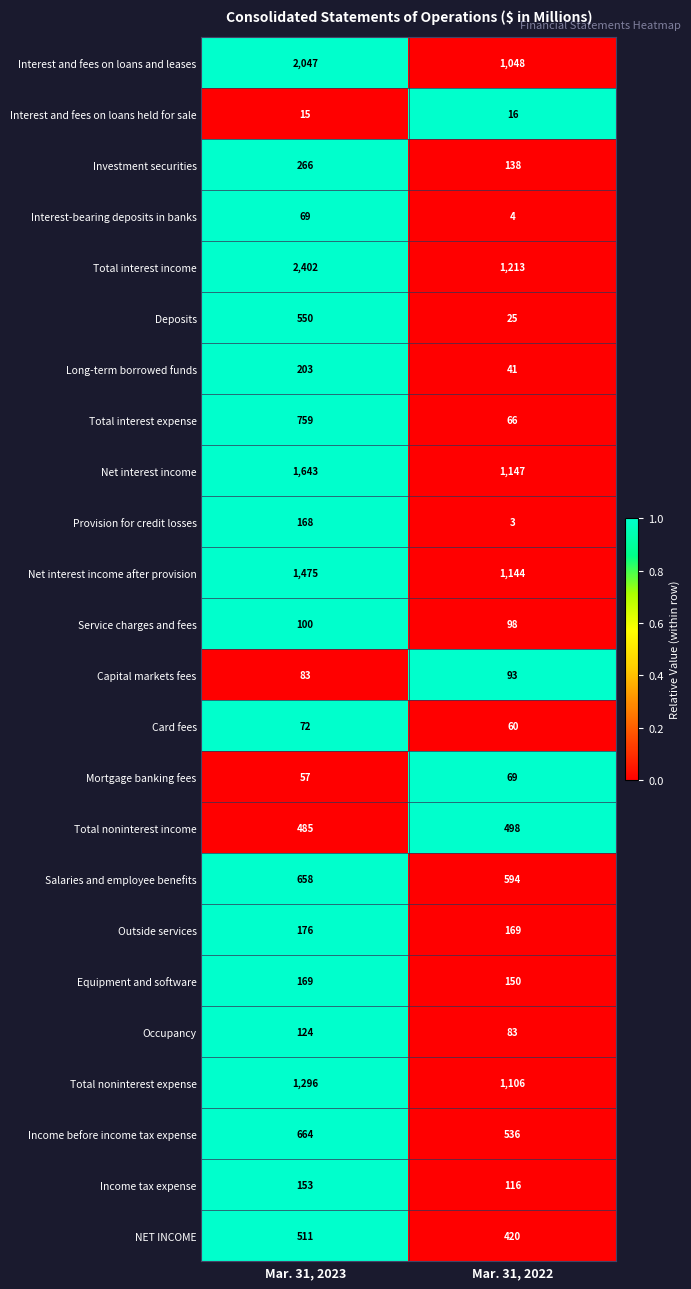

At which label is Total noninterest income closest to 491?

Mar. 31, 2023